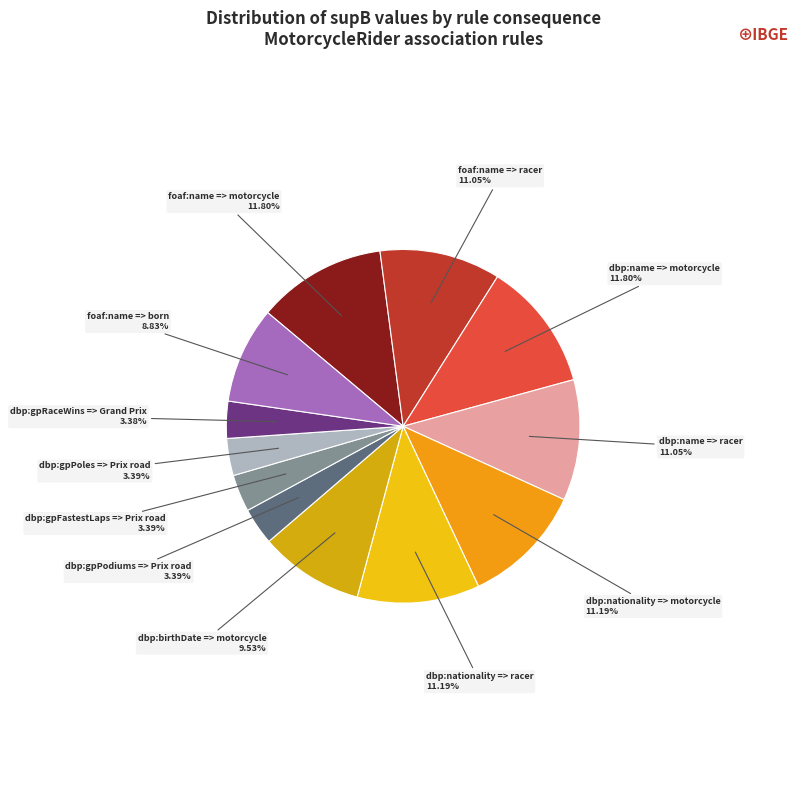

What is the ratio of the value at dbp:gpFastestLaps => Prix road to the value at foaf:name => motorcycle?

0.3